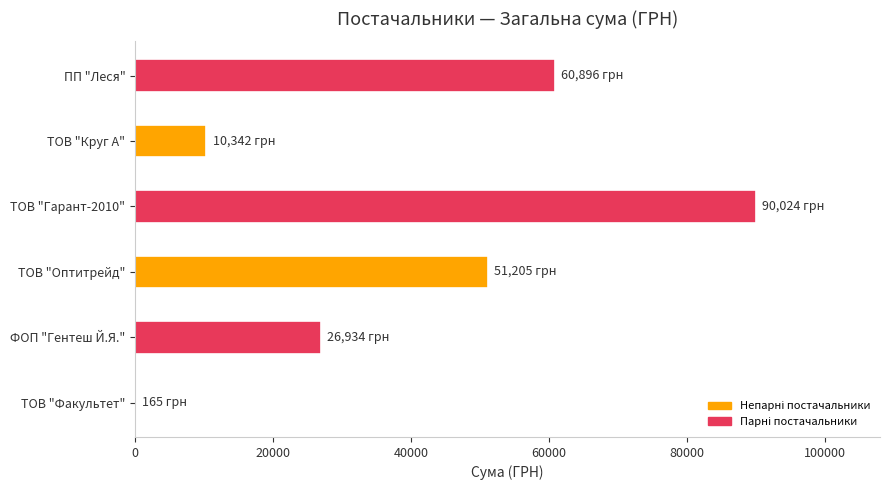

At which category does the chart reach its peak across all series?

ТОВ "Гарант-2010"